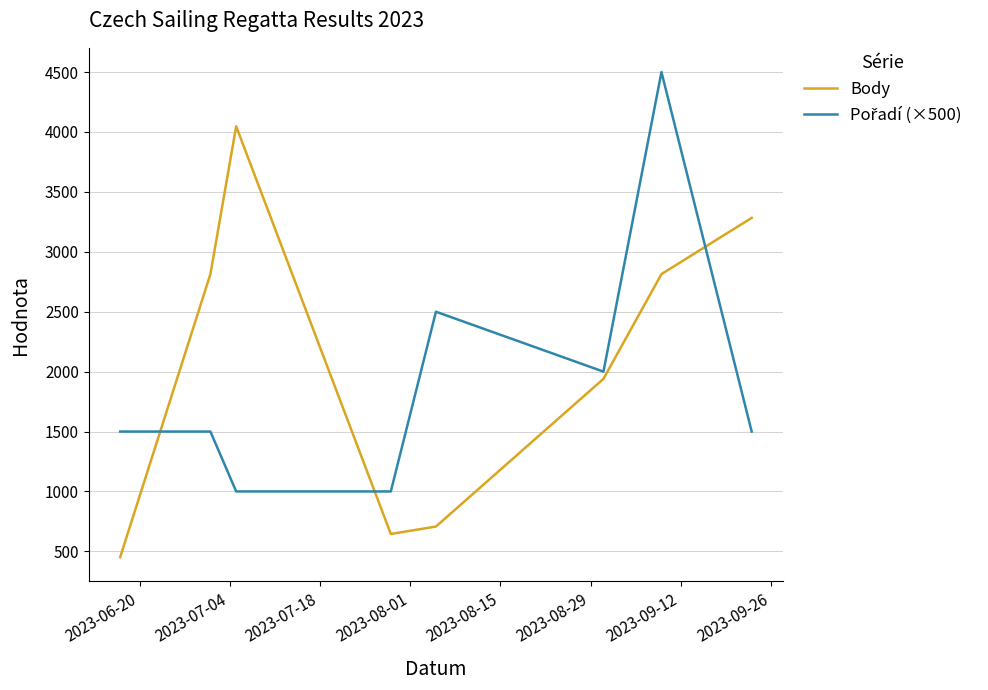

Which series has the largest total across all categories?

Body